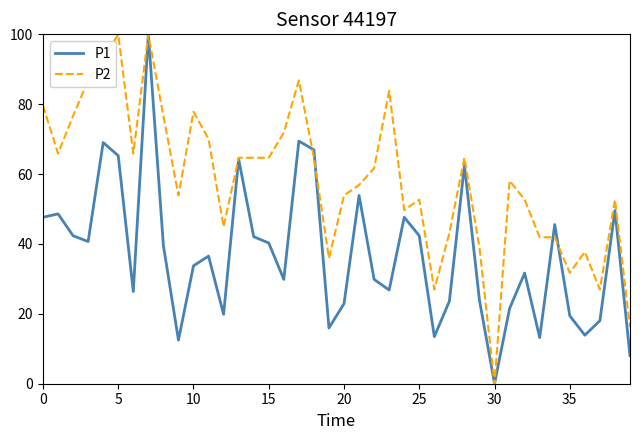

List the series in order of their overall mean, highest first.

P2, P1